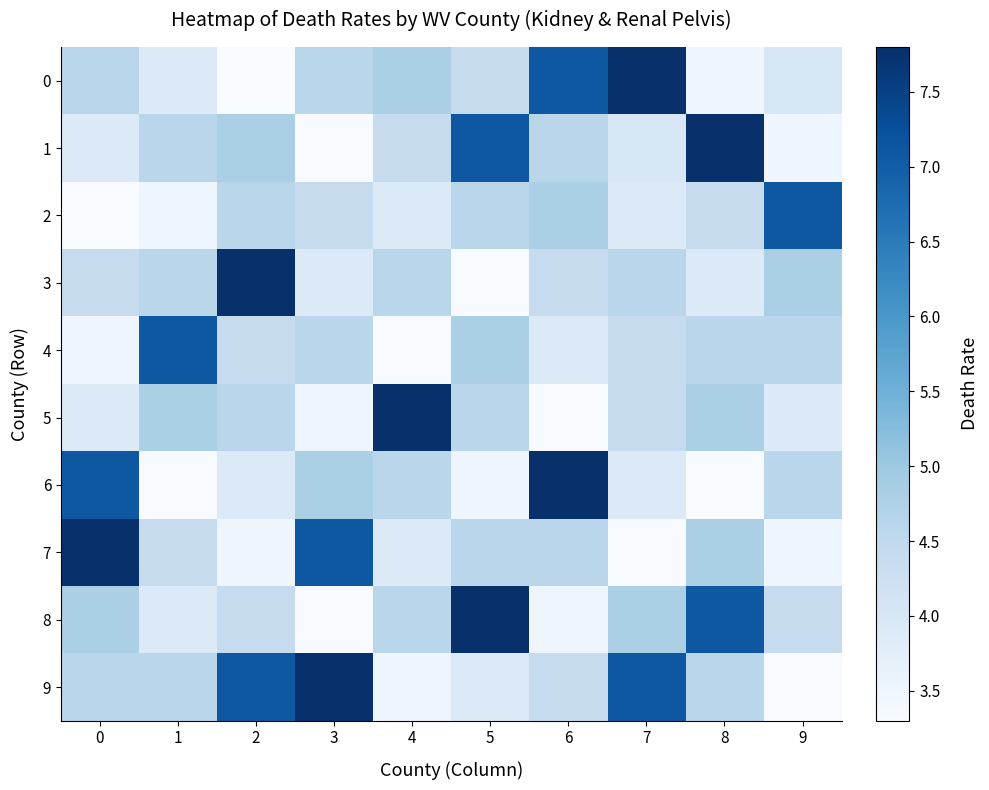

What is the difference between the highest and lowest values at 1?

3.8